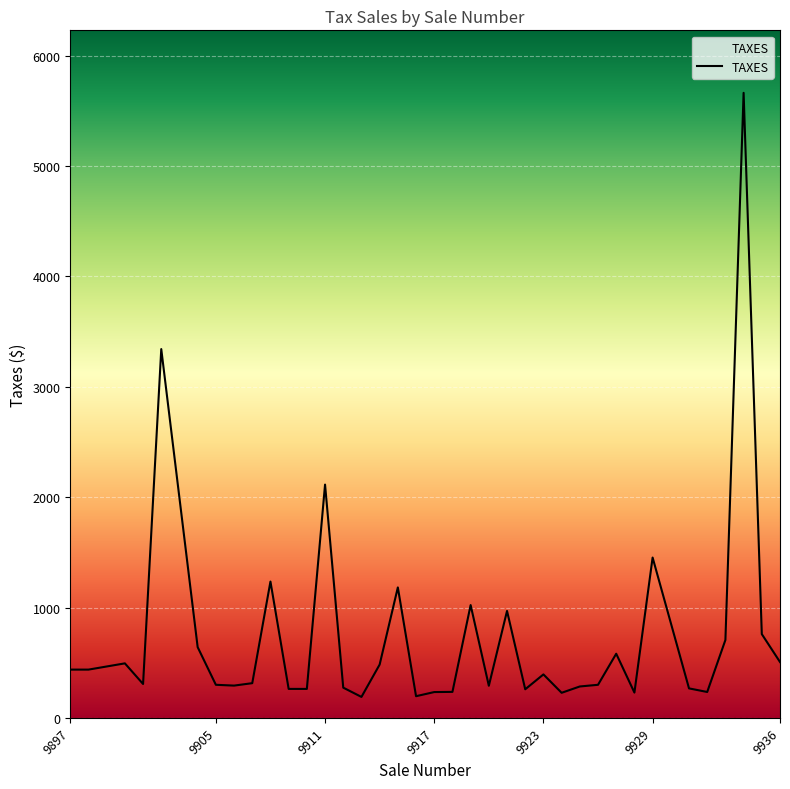

What is the difference between the maximum and minimum values?

5473.6